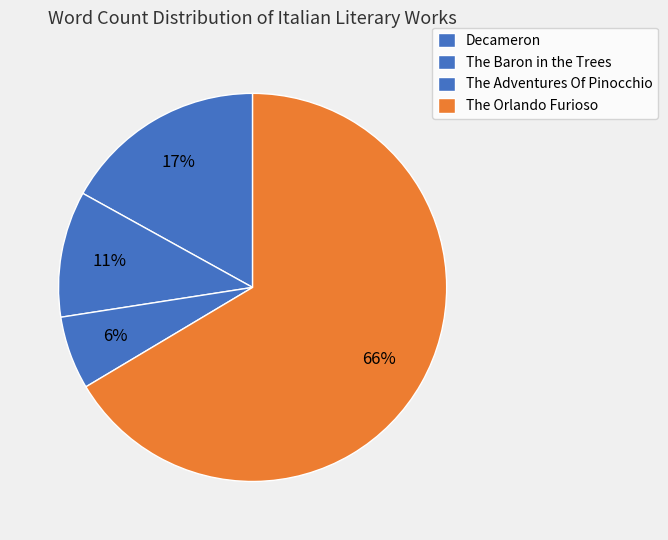

Is The Adventures Of Pinocchio the majority of the pie?

No